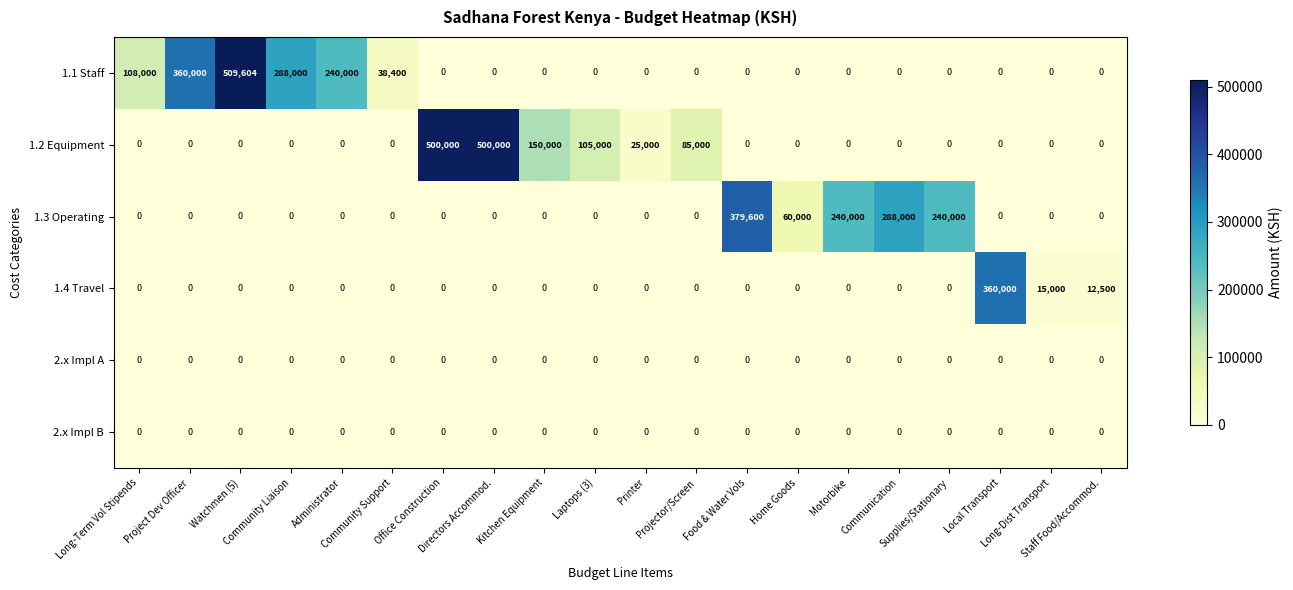

Which series has the largest range (max minus min)?

1.1 Staff